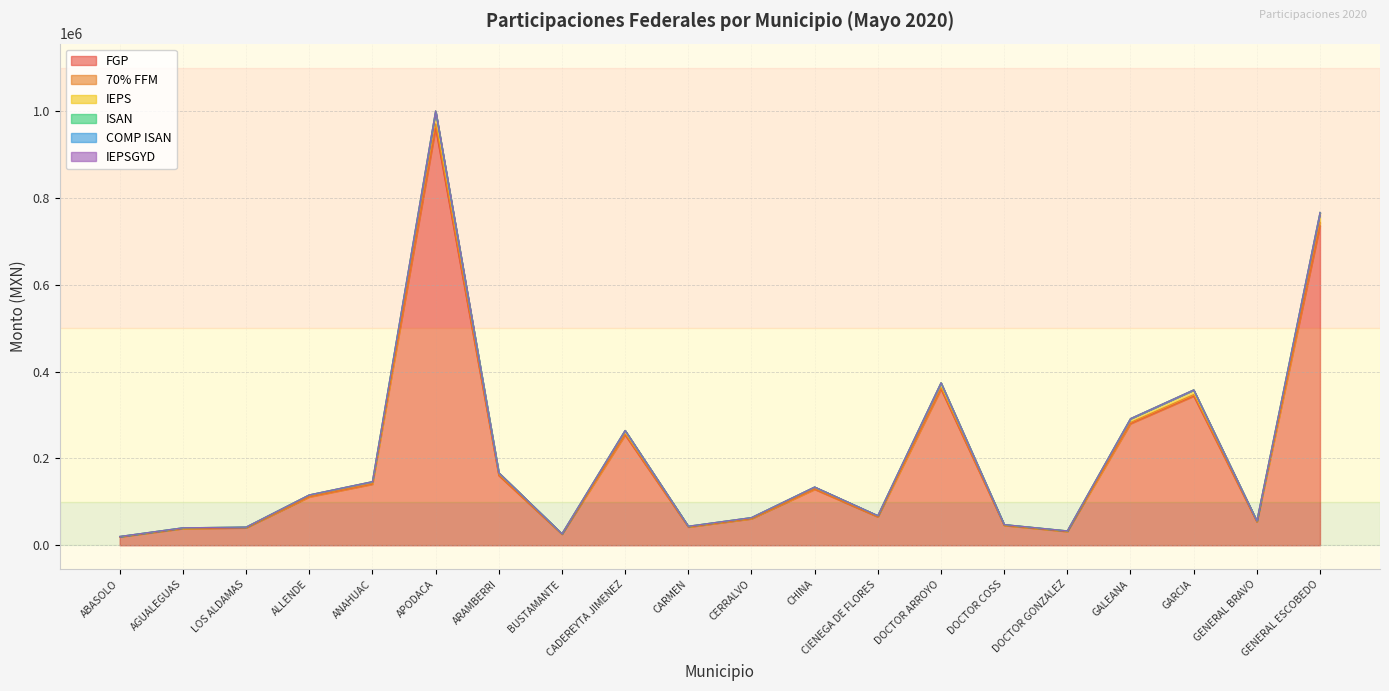

What is the label of the 5th point from the left?

ANAHUAC